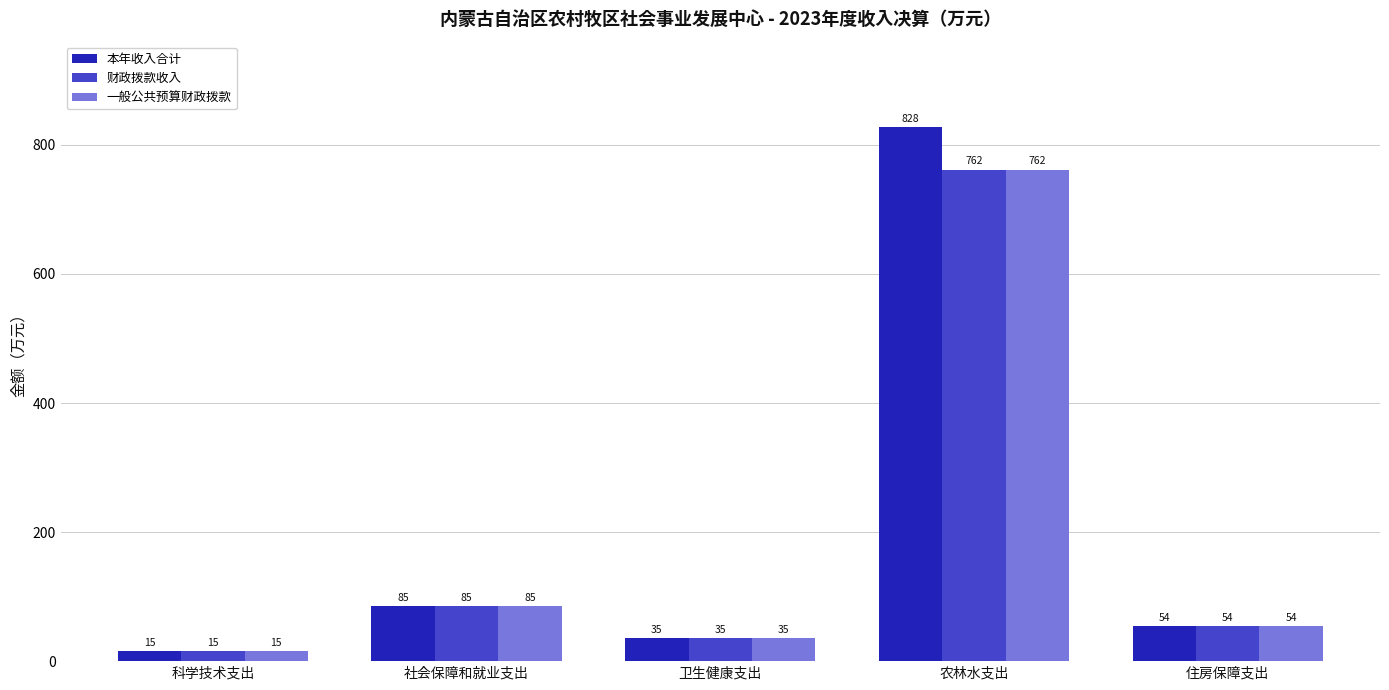

What are all the series names shown in the legend?

本年收入合计, 财政拨款收入, 一般公共预算财政拨款